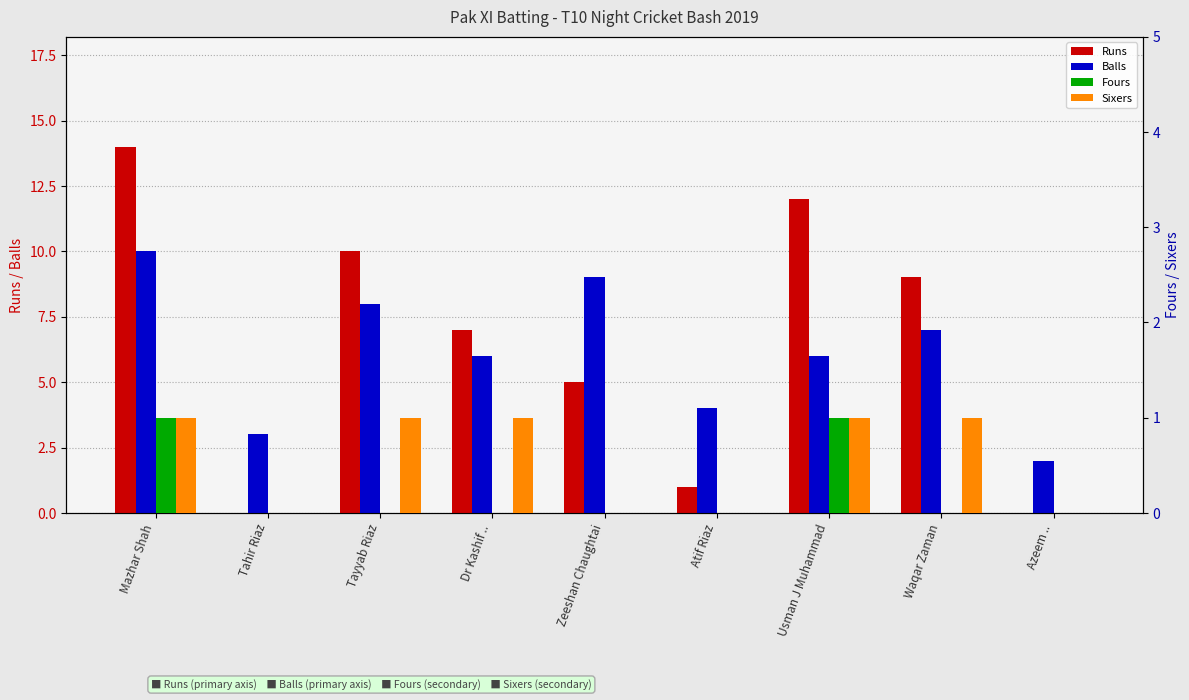

Between Tahir Riaz and Zeeshan Chaughtai, which series saw the biggest shift?

Balls